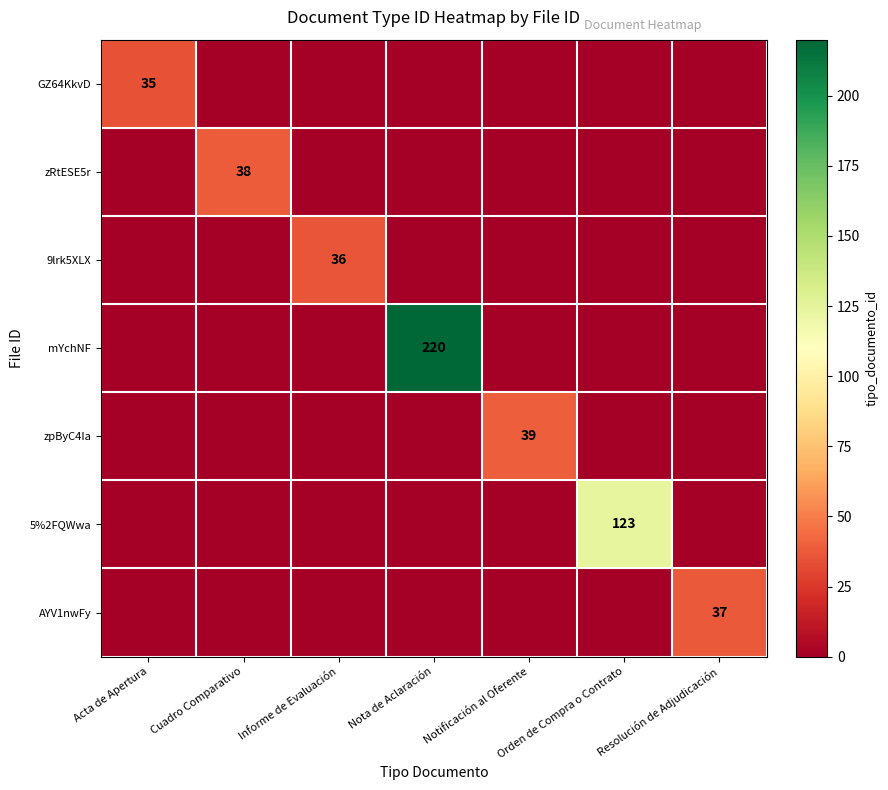

The value of zpByC4Ia at Notificación al Oferente is 16. True or false?

False